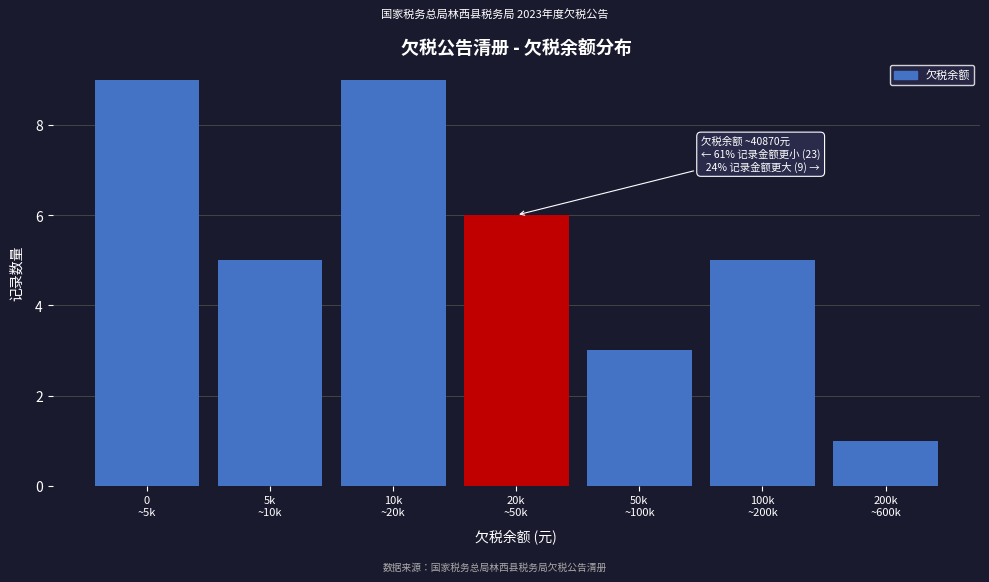

Reading left to right, transcribe all the data shown in this chart.

9	5	9	6	3	5	1